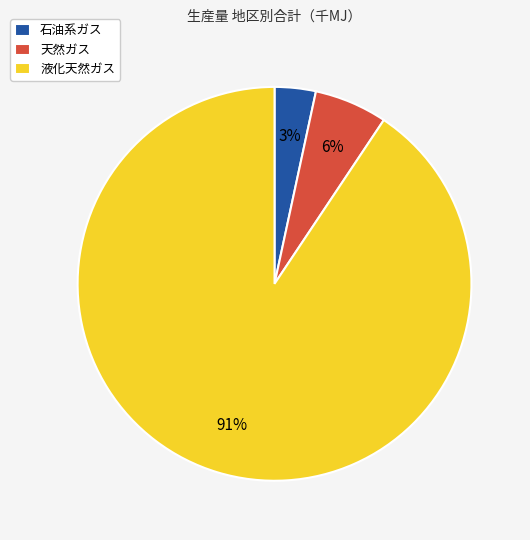

How many slices are in this pie chart?

3